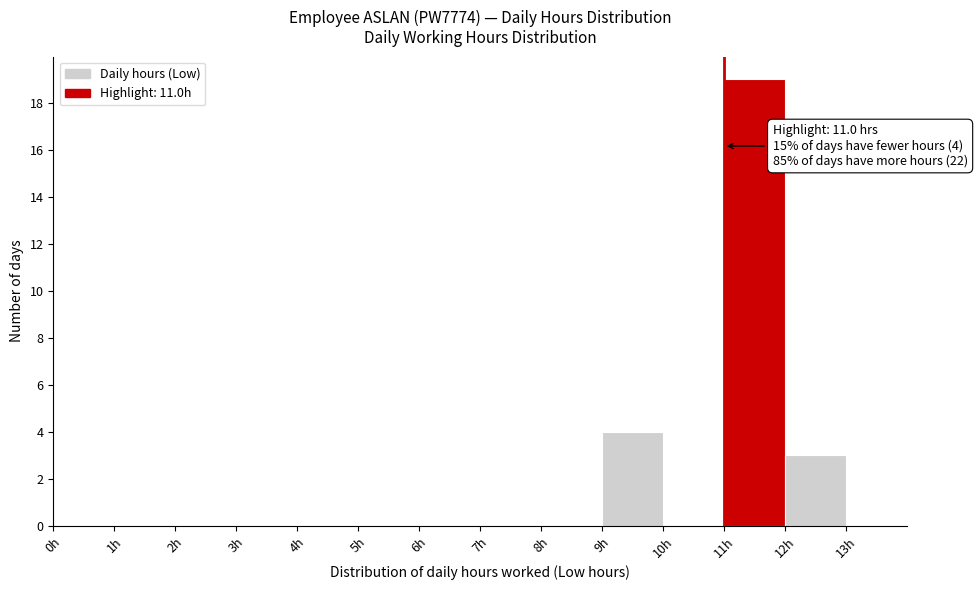

Over which range of the x-axis is the bar tallest?

11 to 12